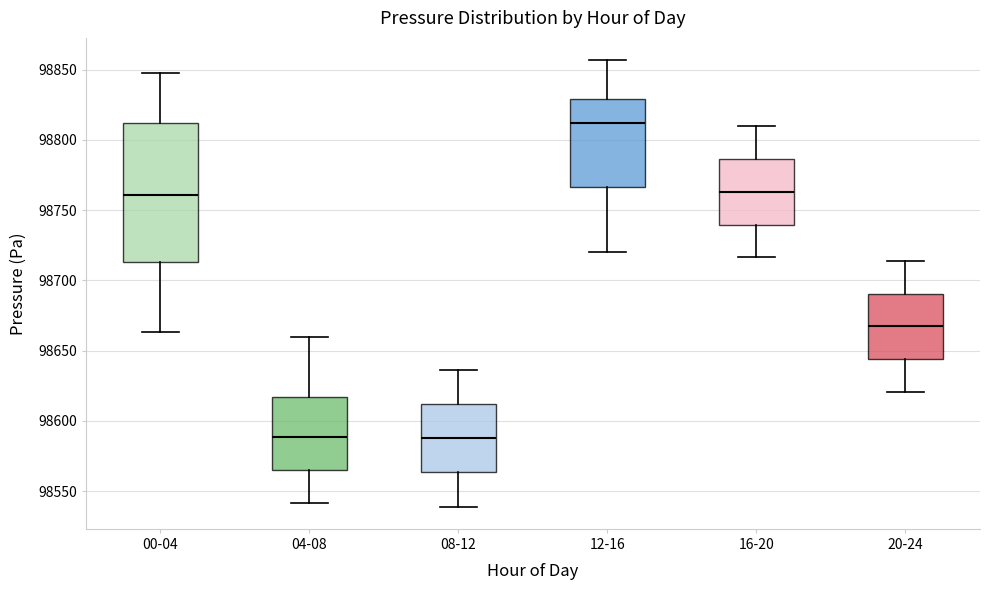

Reading left to right, transcribe this box plot: for each box, give where its median line is, the range the box spans, and where its two whiskers end, as read against the y-axis. The values are not printed on the chart, so give them approximately, as read against the axis.

00-04: median 98760, box 98715 to 98810, whiskers 98665 to 98850
04-08: median 98590, box 98565 to 98615, whiskers 98540 to 98660
08-12: median 98590, box 98565 to 98610, whiskers 98540 to 98635
12-16: median 98810, box 98765 to 98830, whiskers 98720 to 98855
16-20: median 98765, box 98740 to 98785, whiskers 98715 to 98810
20-24: median 98665, box 98645 to 98690, whiskers 98620 to 98715